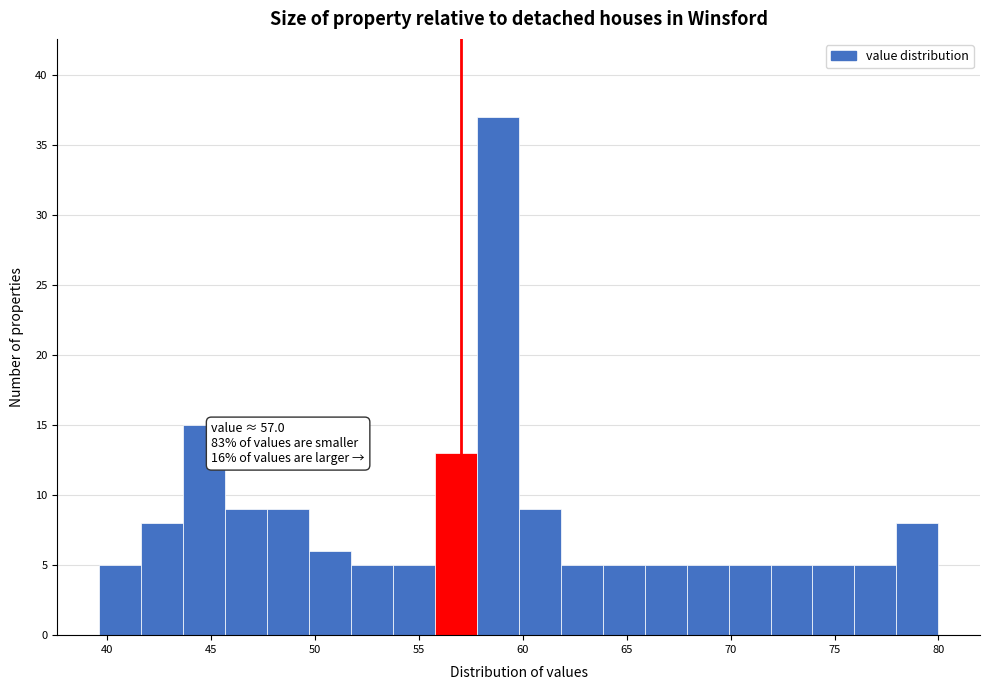

Over which range of the x-axis is the bar tallest?

58.0 to 60.0